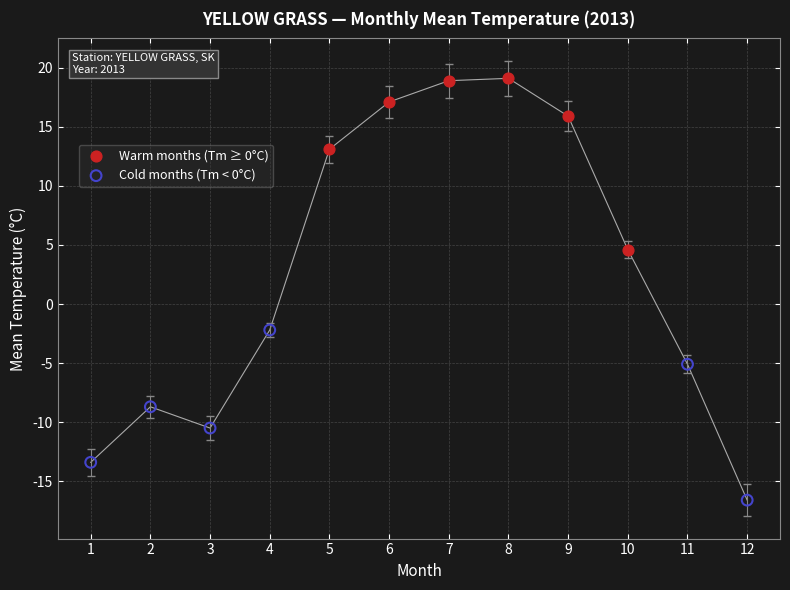

Which series reaches the maximum Y coordinate?

Warm months (Tm ≥ 0°C)